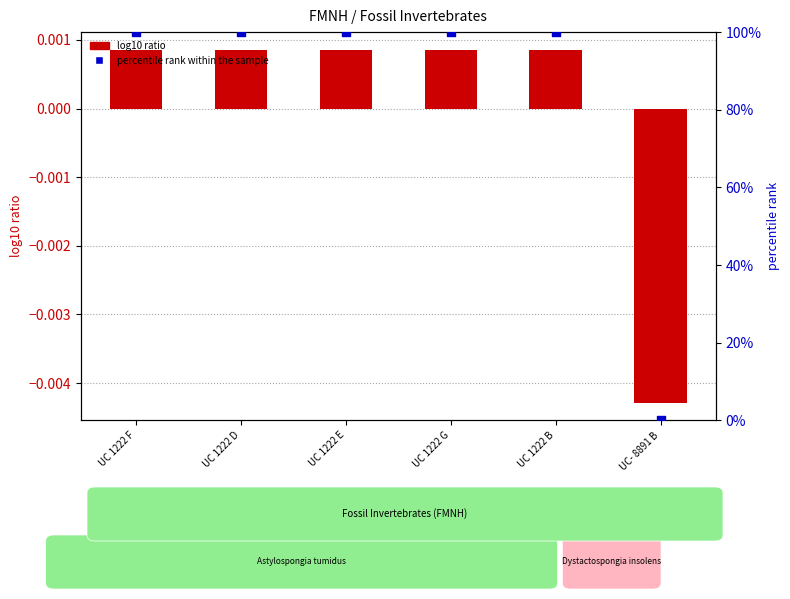

Which series reaches the minimum Y coordinate?

log10 ratio